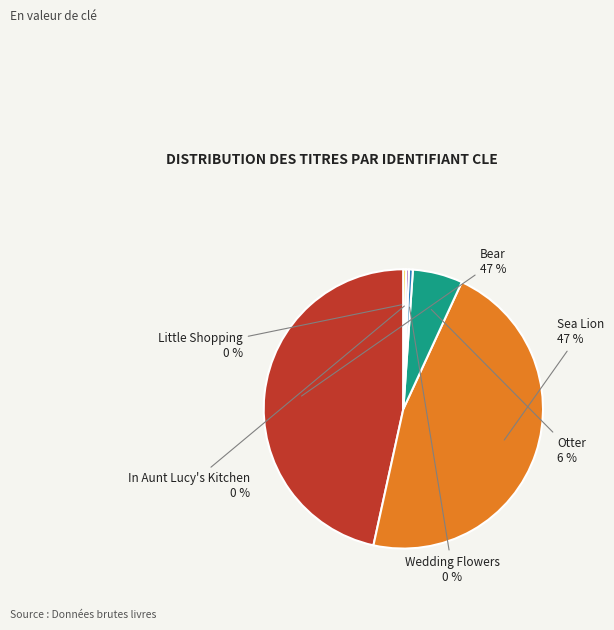

The Otter slice represents 1% of the pie. True or false?

False